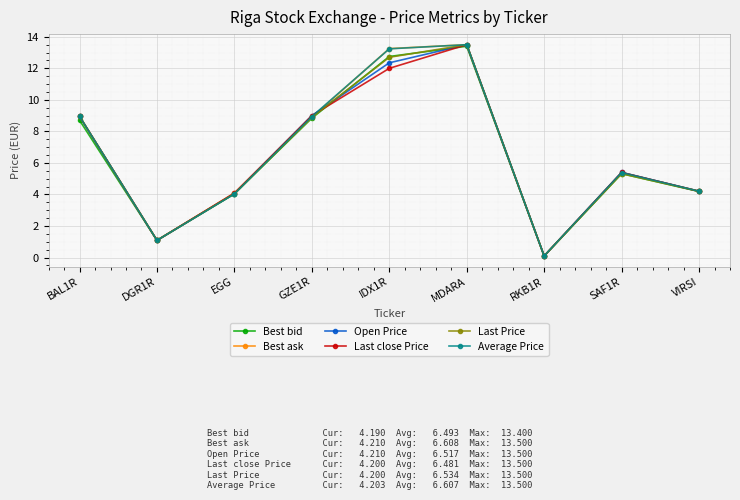

What is the label of the 3rd point from the right?

RKB1R